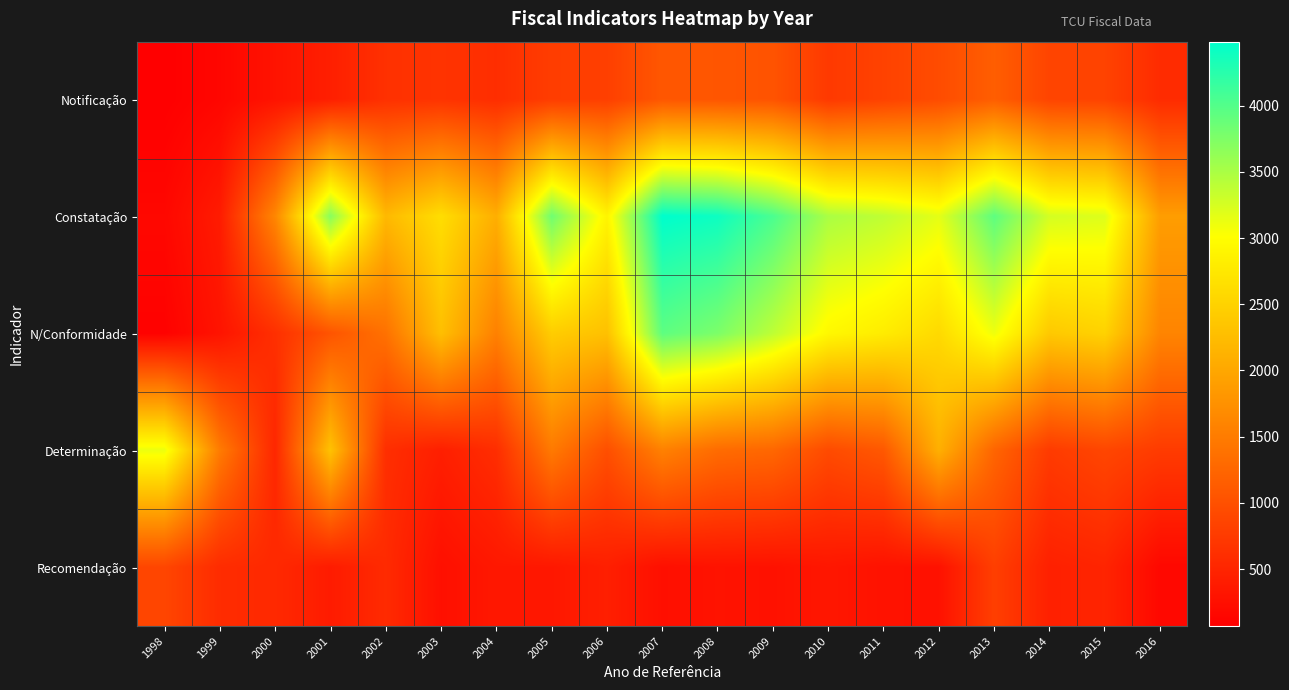

At how many categories does at least one series exceed 4169?

2